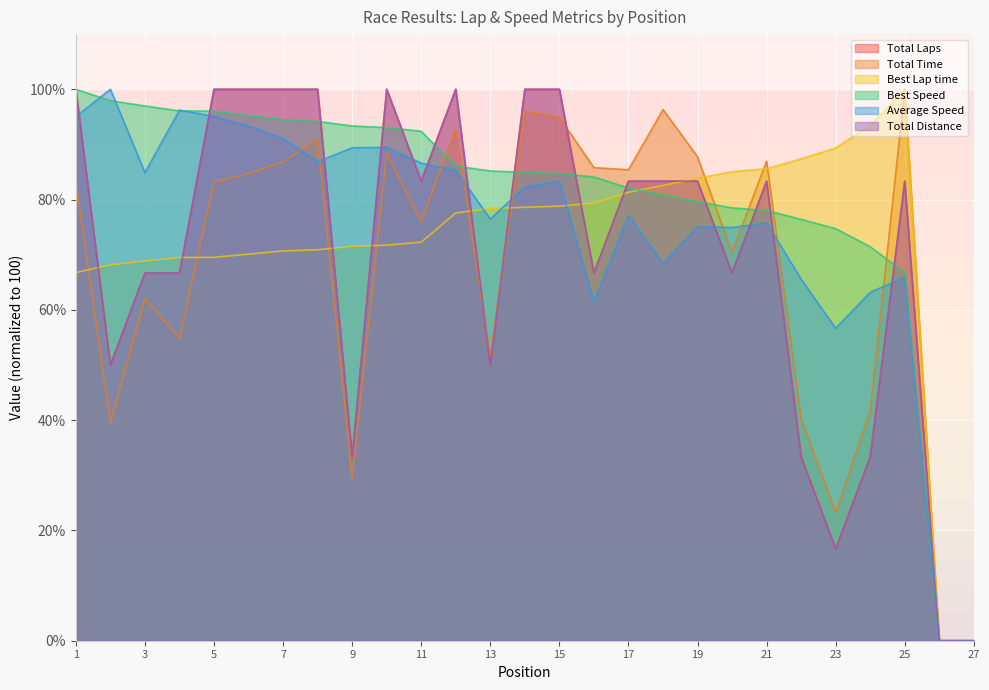

Does the chart display data point markers on the line(s)?

No